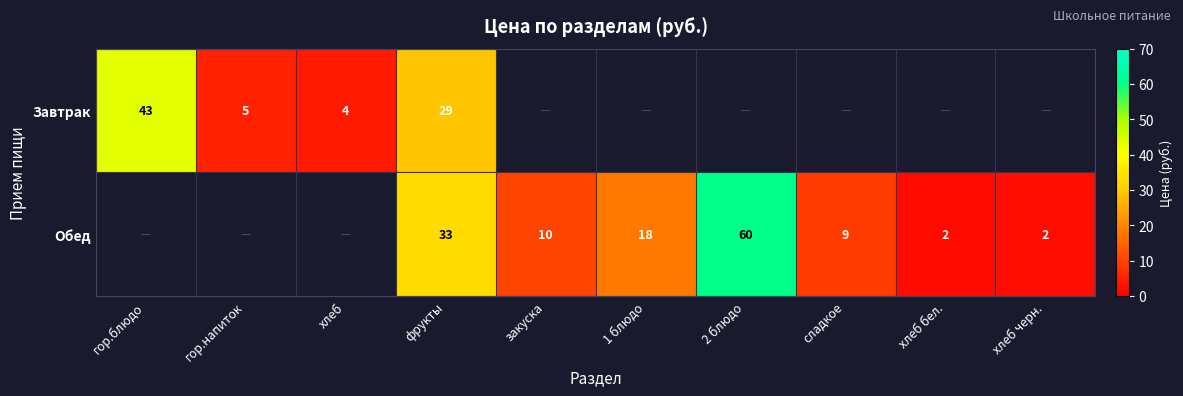

The Обед series shows 101 at 2 блюдо. True or false?

False